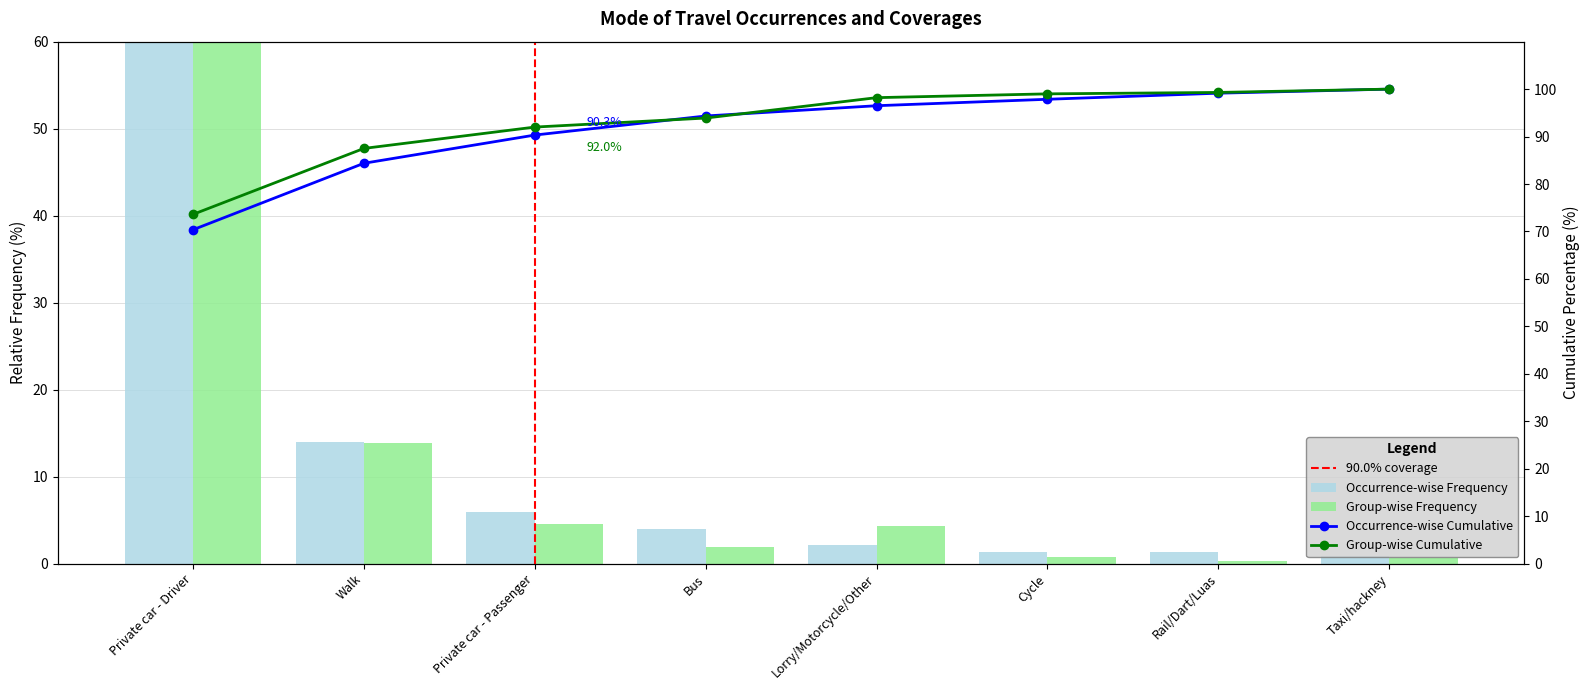

Is it true that Group-wise Cumulative equals 42.2 at Walk?

False